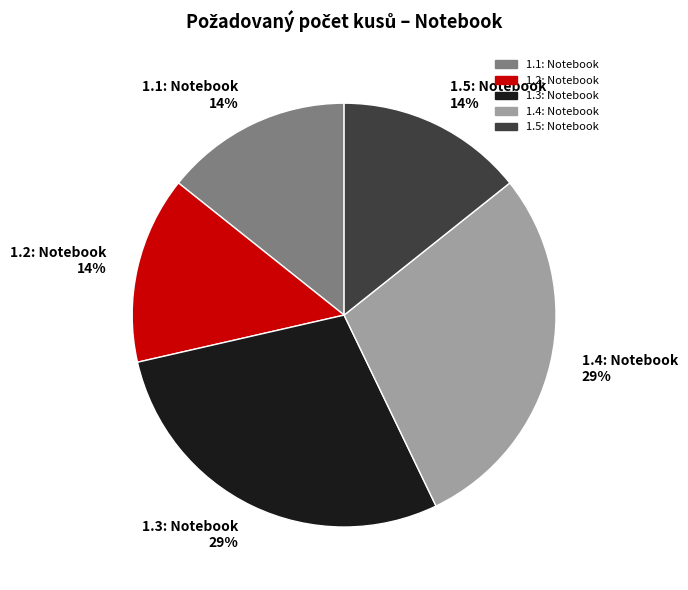

Is 1.4: Notebook the majority of the pie?

No